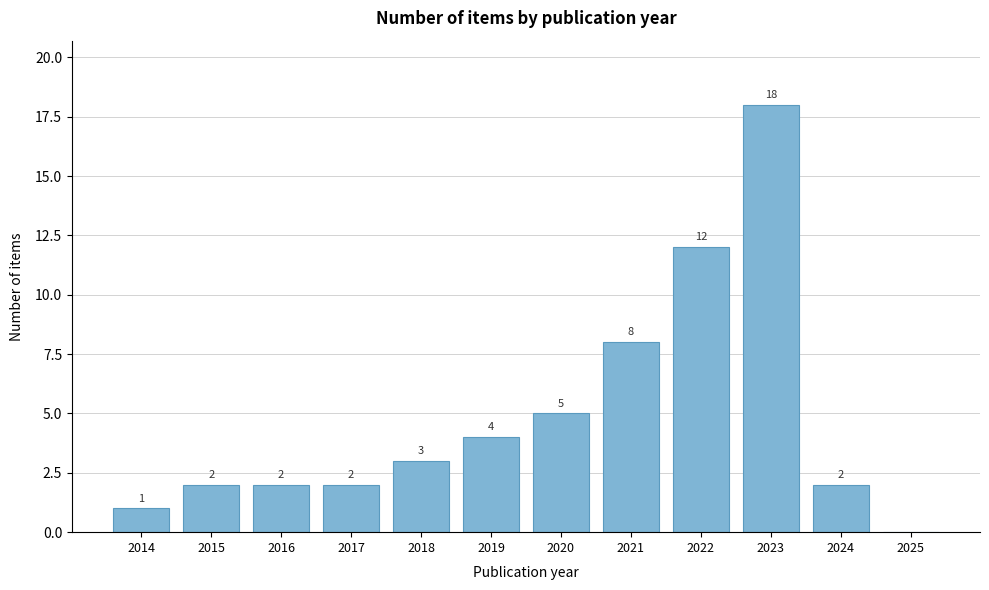

Reading left to right, what are all the values shown in this chart?

2014=1	2015=2	2016=2	2017=2	2018=3	2019=4	2020=5	2021=8	2022=12	2023=18	2024=2	2025=0